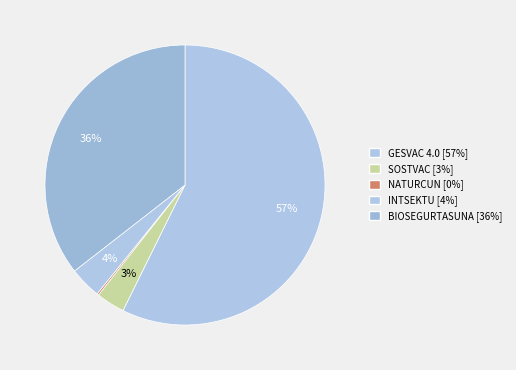

Which slice is the largest?

GESVAC 4.0